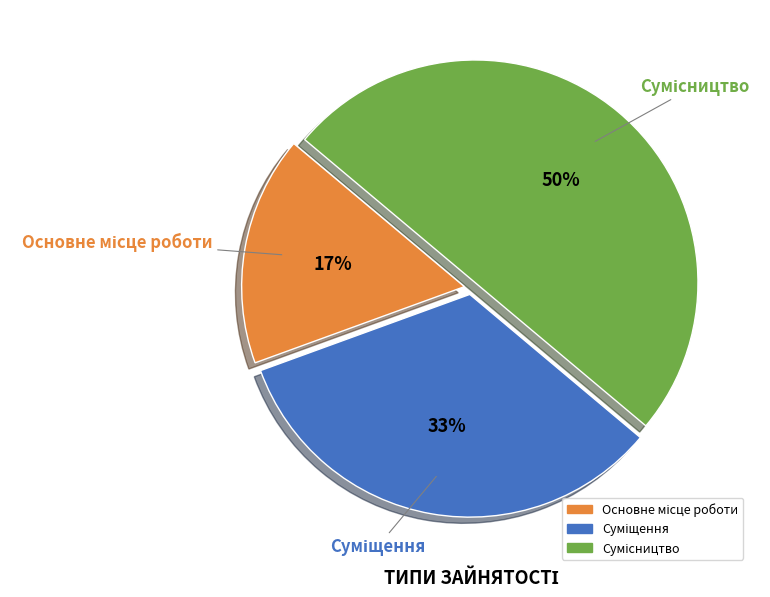

To the nearest percent, what is the difference between the largest and smallest slice percentages?

33%